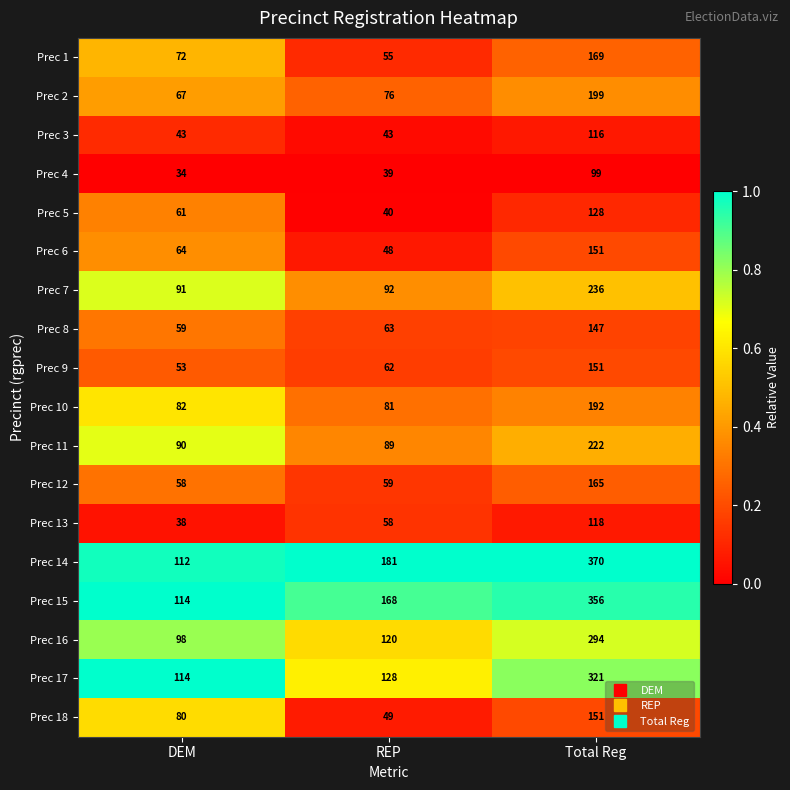

Which series has the largest total across all categories?

Prec 14